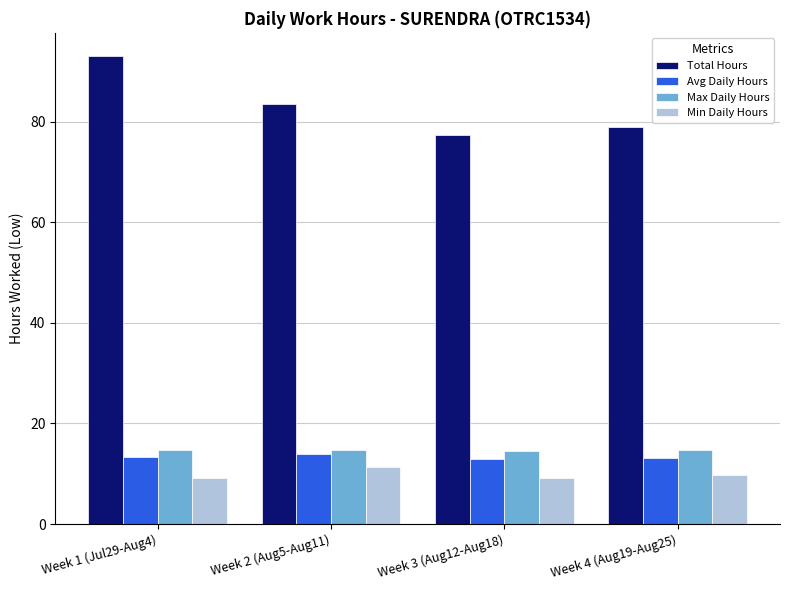

Which category has the highest value across all series?

Week 1 (Jul29-Aug4)